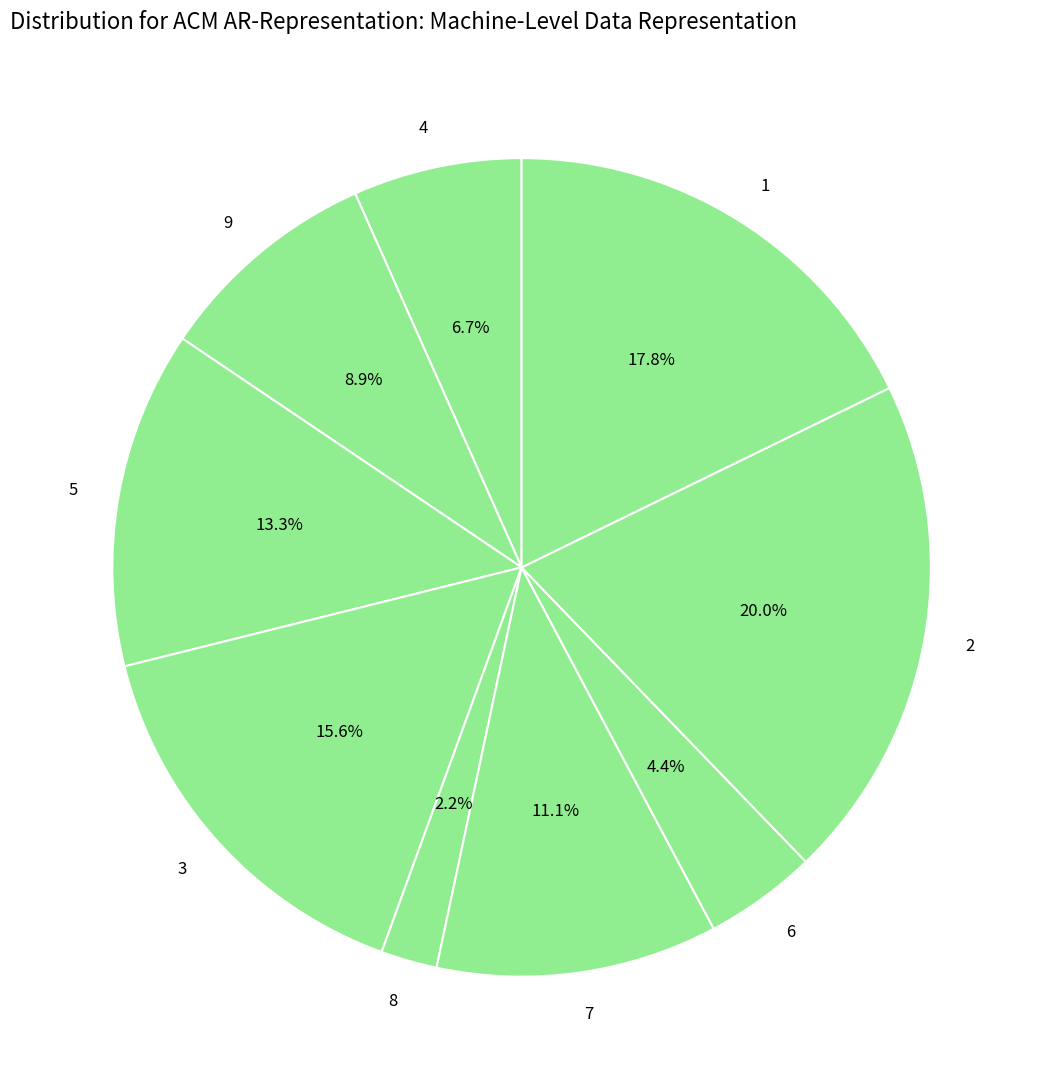

Which has a higher value, 5 or 3?

3